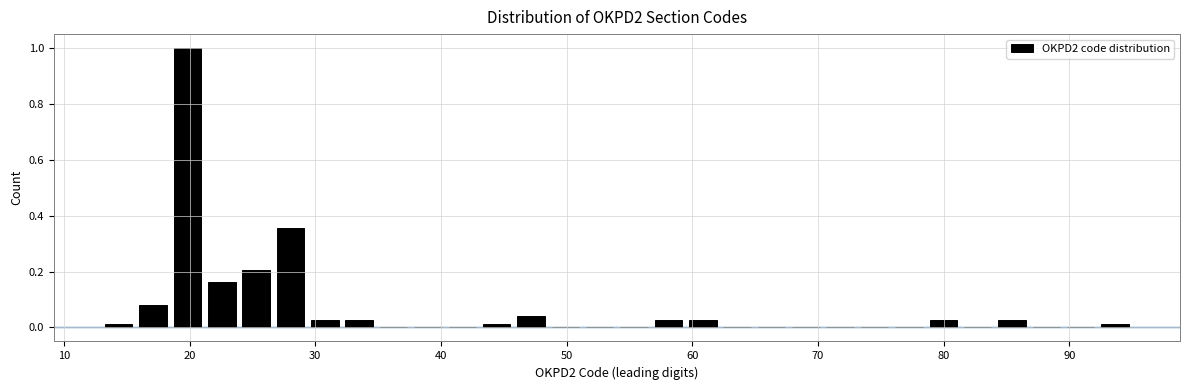

Read against the x-axis, roughly where is the centre of the tallest bar?

20